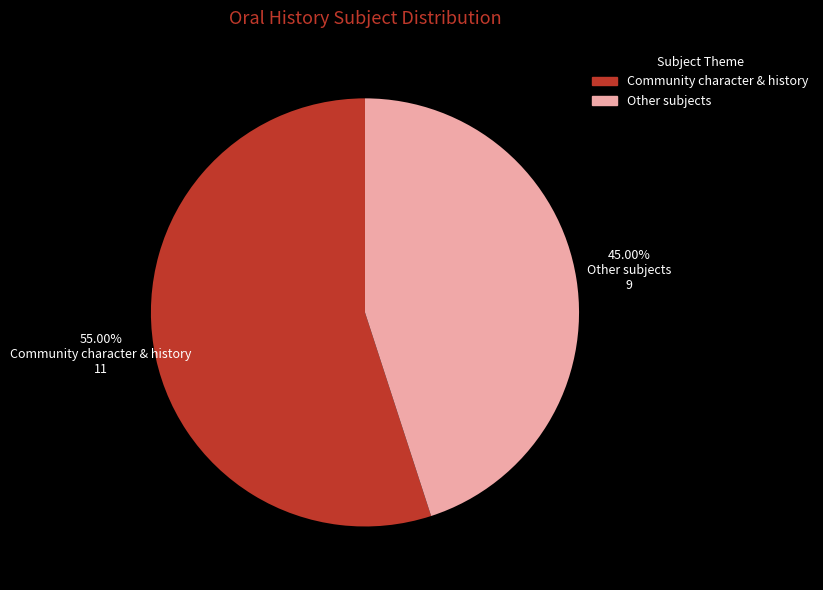

Is there any slice that represents more than half of the pie?

Yes